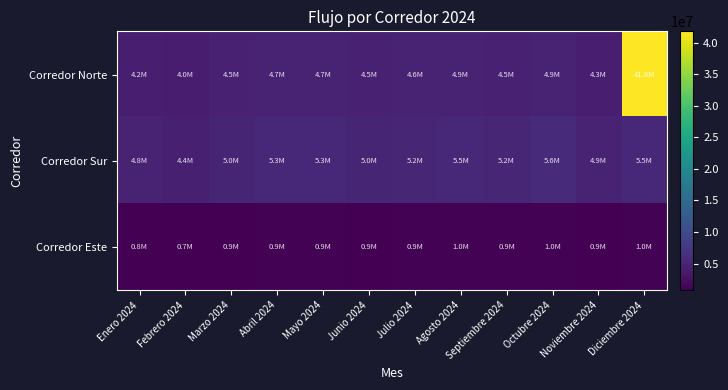

At how many categories does at least one series exceed 34986125?

1